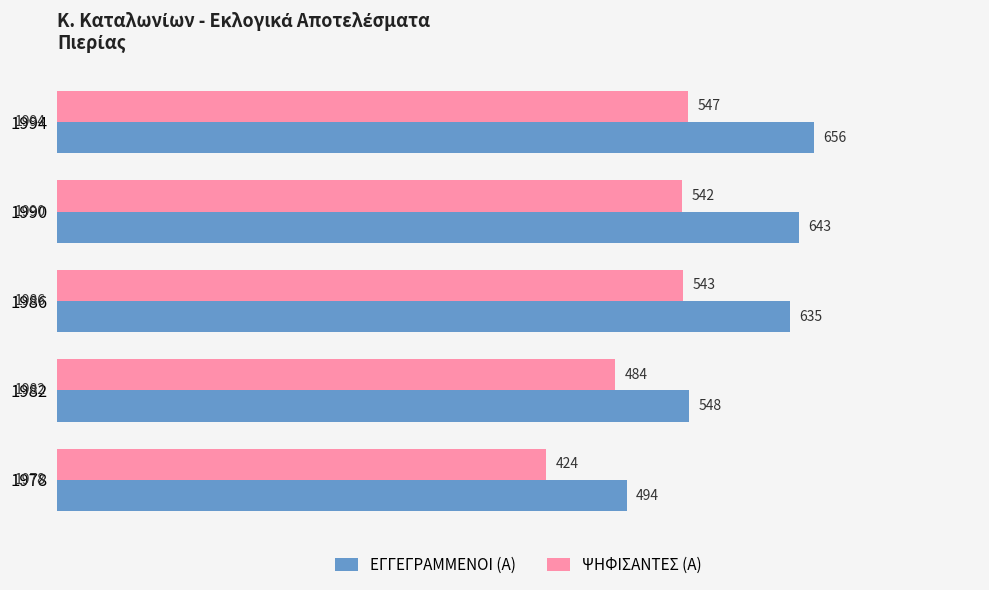

At how many categories does at least one series exceed 562?

3